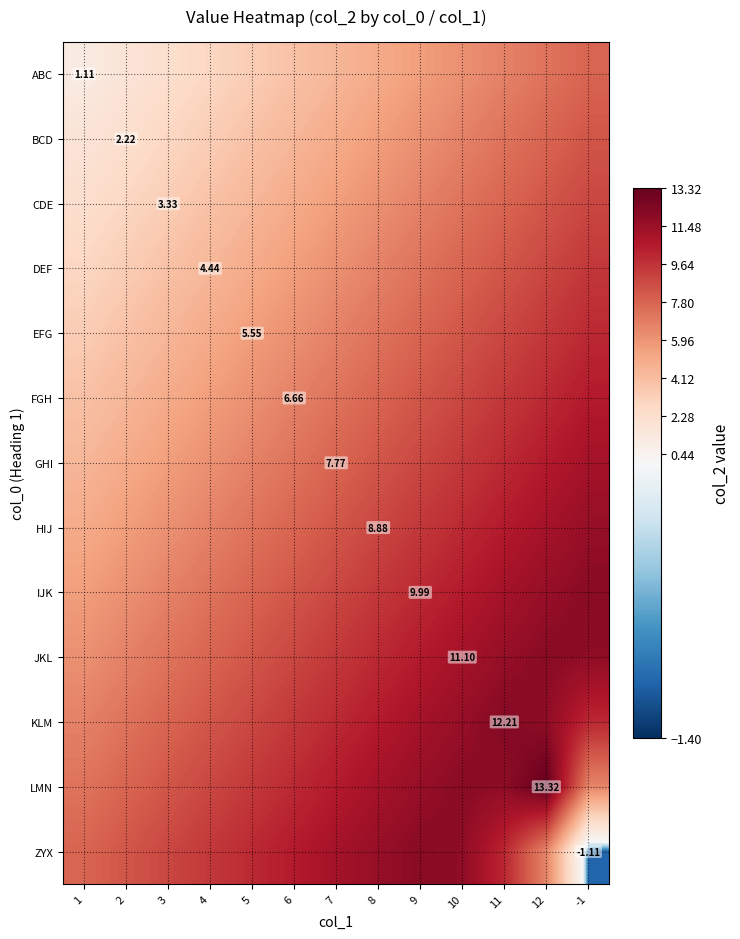

What is the maximum value shown in the chart?

13.3